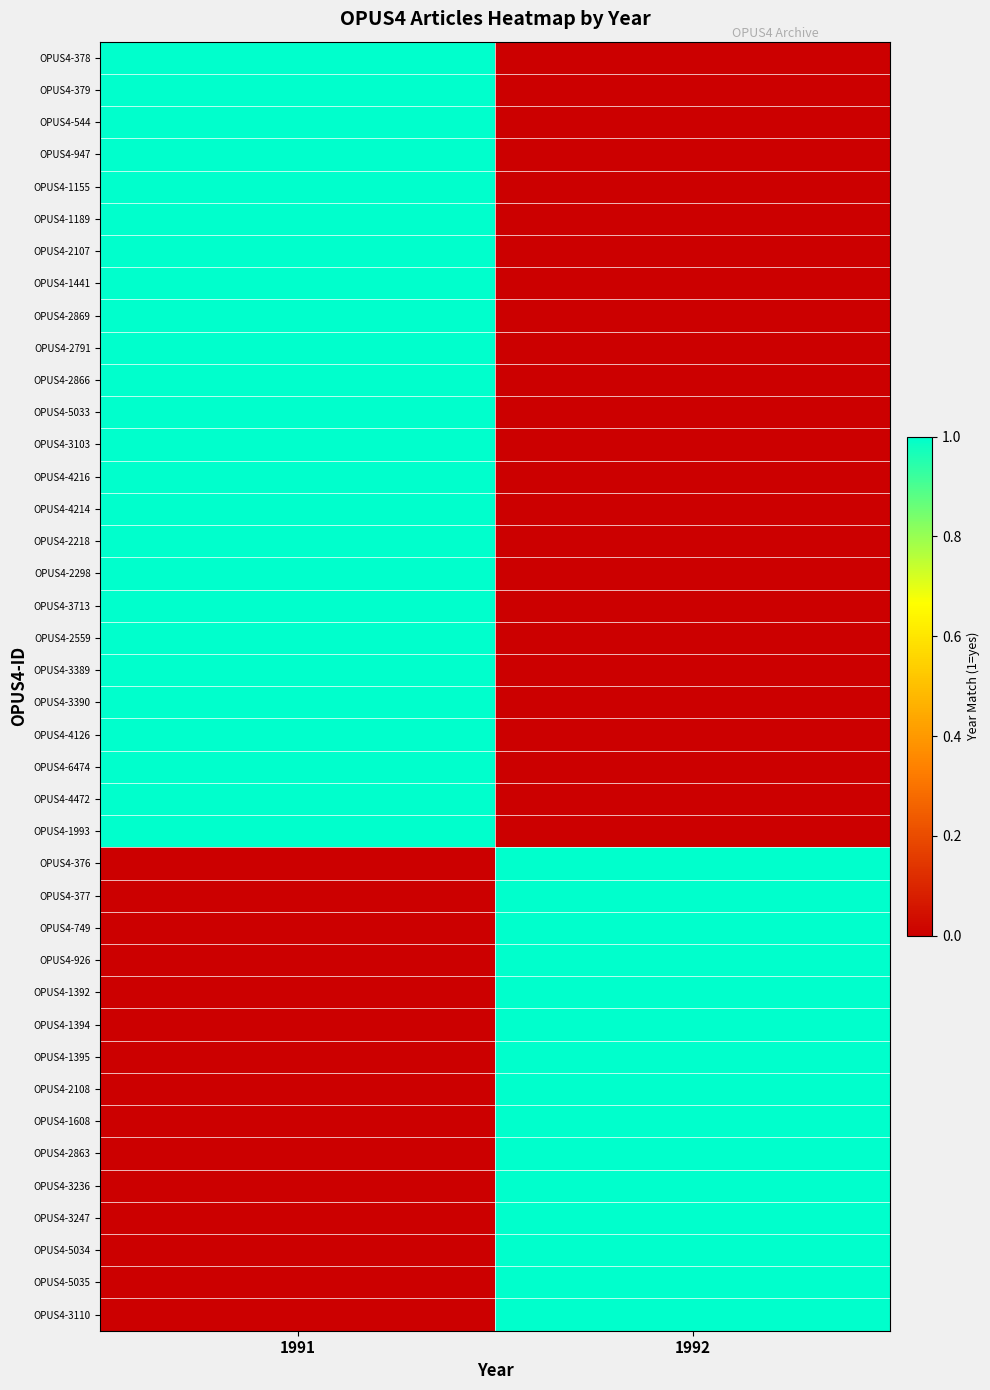

At which category is the sum across all series the highest?

1991